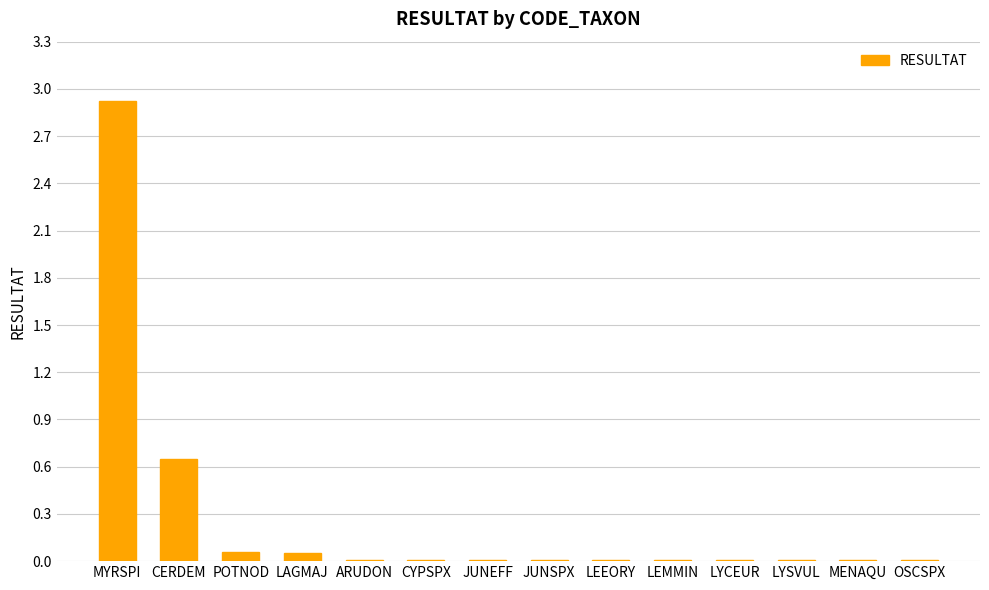

What is the difference between the maximum and minimum values?

2.9